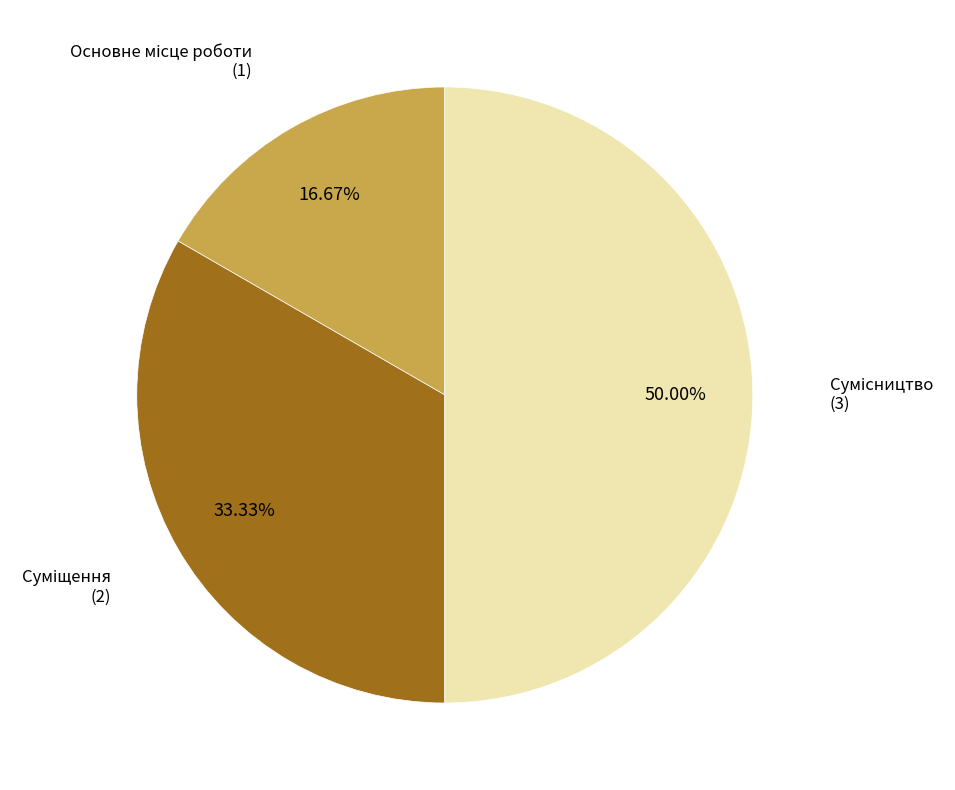

How many segments does this pie chart have?

3